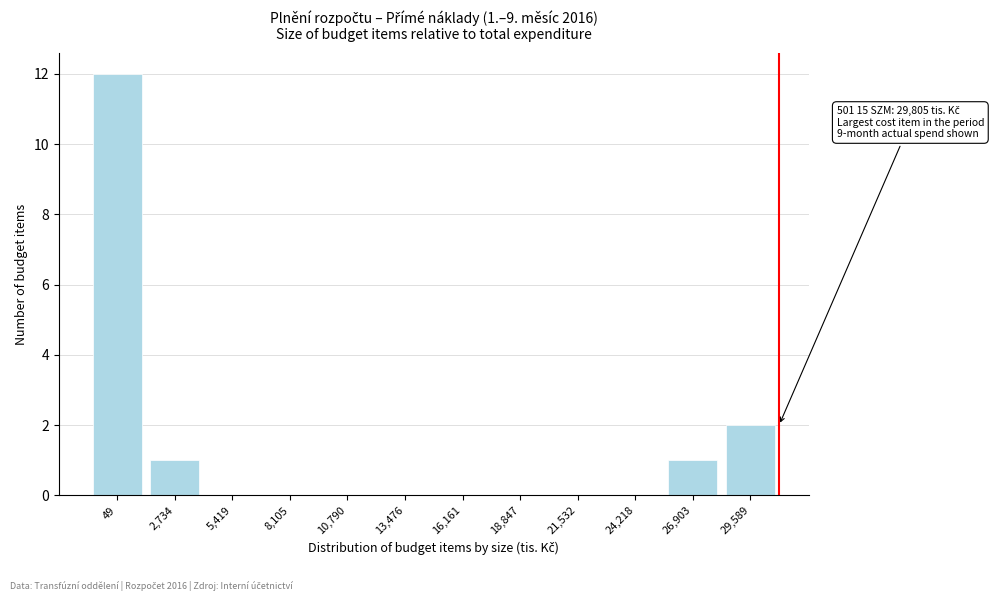

Reading left to right, transcribe all the data shown in this chart.

49=12	2,734=1	5,419=0	8,105=0	10,790=0	13,476=0	16,161=0	18,847=0	21,532=0	24,218=0	26,903=1	29,589=2